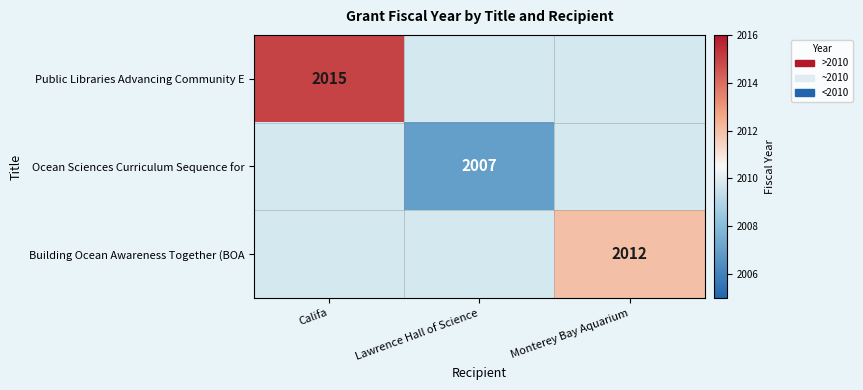

Between Monterey Bay Aquarium and Califa, which is larger?

Califa